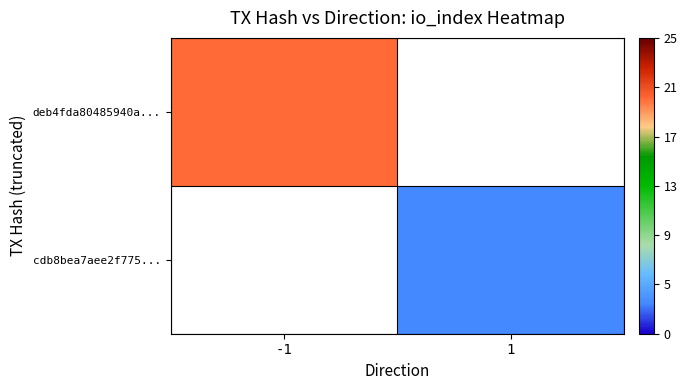

Rank the categories by deb4fda80485940a... value from lowest to highest.

-1, 1